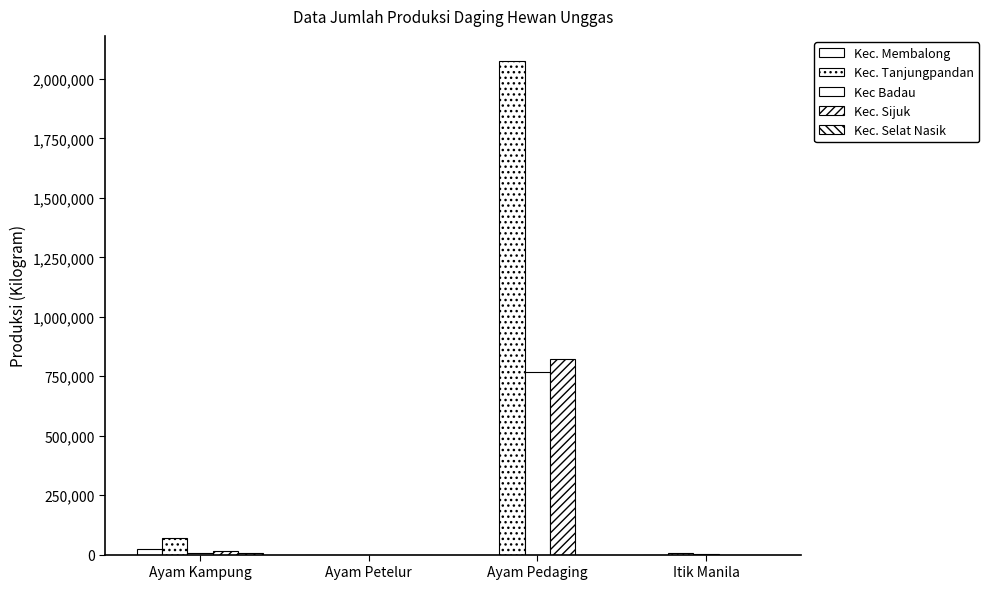

What is the difference between the Kec. Sijuk values at Ayam Kampung and Ayam Pedaging?

807972